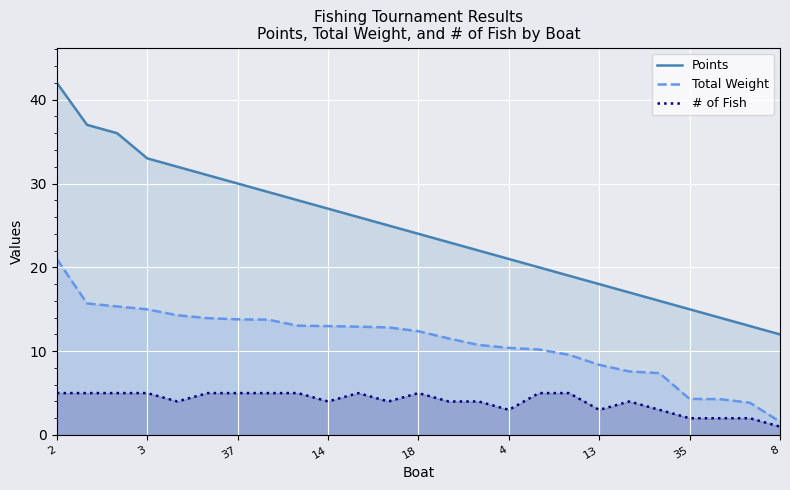

True or false: Points has more than 0 points higher than both neighbors.

False